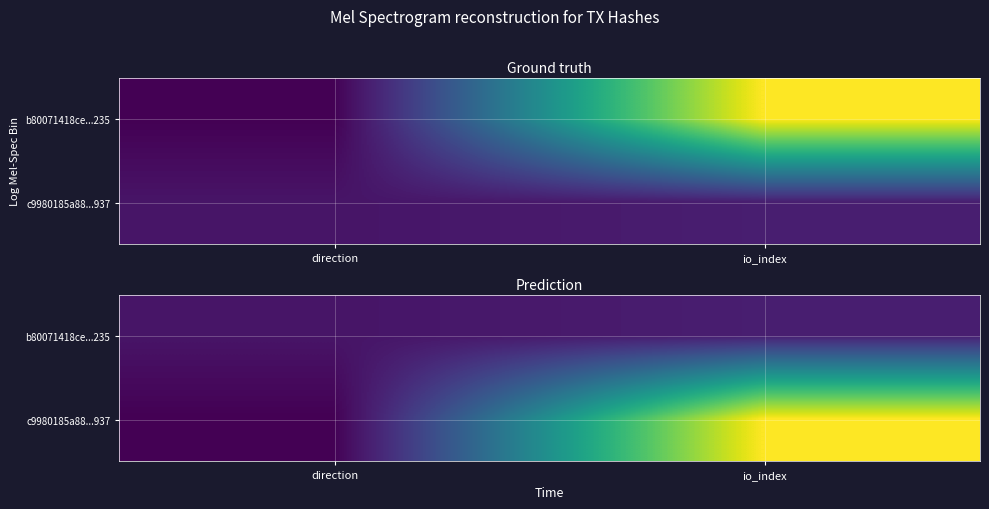

At how many categories does at least one series exceed 34?

1